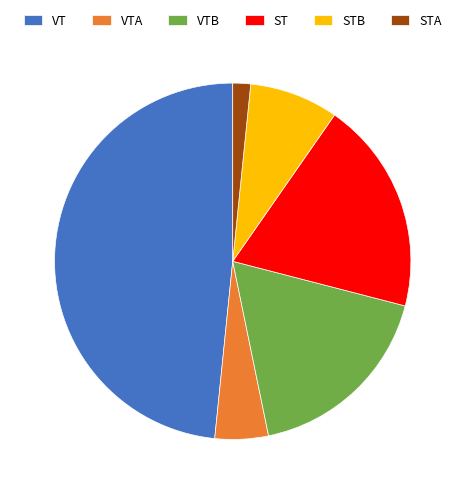

Is it true that STB is 8% of the pie?

True